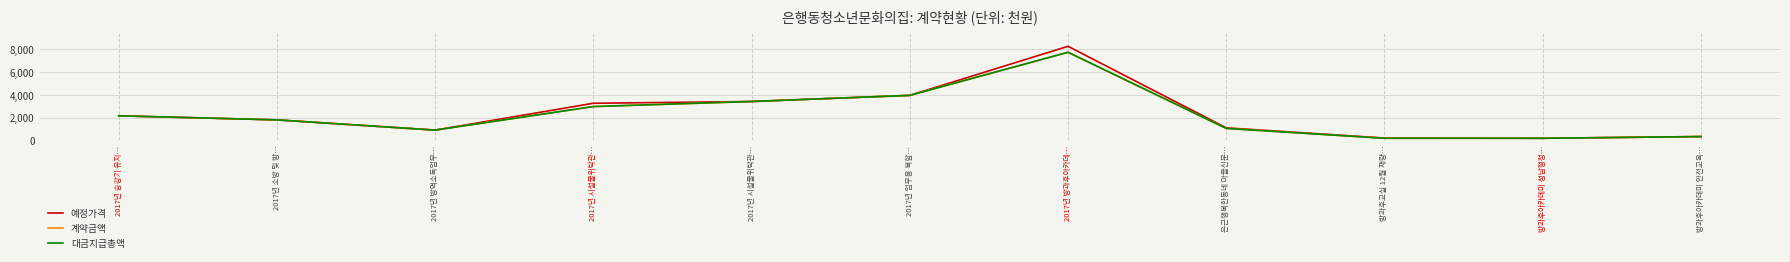

Is the value of 예정가격 at 2017년 방역소독업무… greater than the value of 계약금액 at 방과후아카데미 안전교육…?

Yes